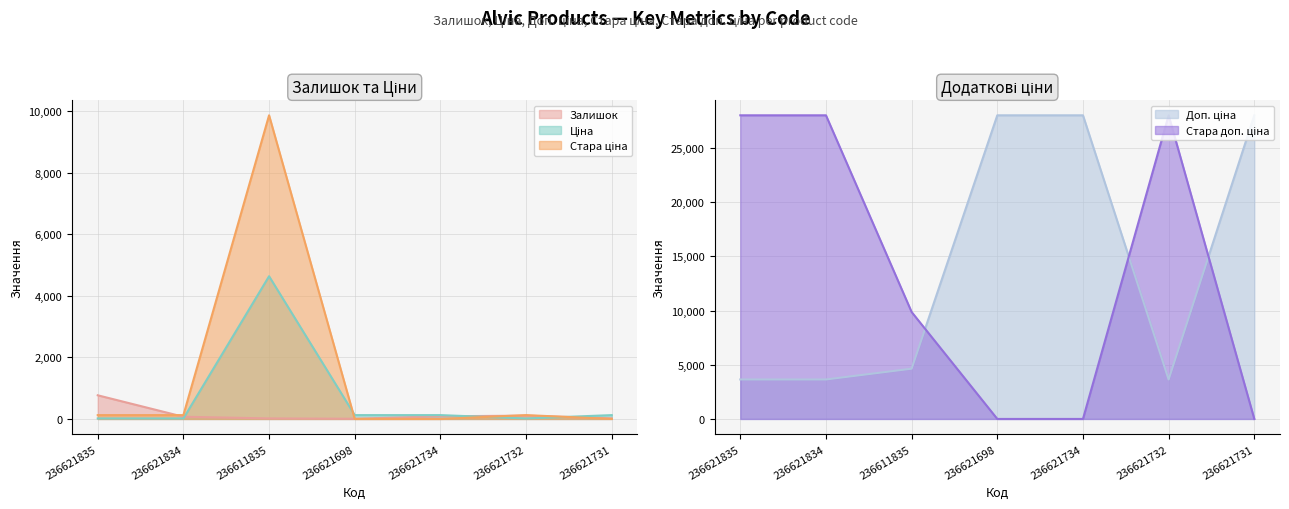

Reading left to right, extract all data points from this chart.

Залишок: 236621835=769.0	236621834=71.0	236611835=17.0	236621698=6.0	236621734=87.0	236621732=106.0	236621731=19.0
Ціна: 236621835=16.2	236621834=16.2	236611835=4638.7	236621698=124.6	236621734=124.6	236621732=16.2	236621731=124.6
Доп. ціна: 236621835=3643.0	236621834=3643.0	236611835=4639.0	236621698=28026.0	236621734=28026.0	236621732=3643.0	236621731=28026.0
Стара ціна: 236621835=124.6	236621834=124.6	236611835=9869.6	236621698=0.0	236621734=0.0	236621732=124.6	236621731=0.0
Стара доп. ціна: 236621835=28026.0	236621834=28026.0	236611835=9869.6	236621698=0.0	236621734=0.0	236621732=28026.0	236621731=0.0